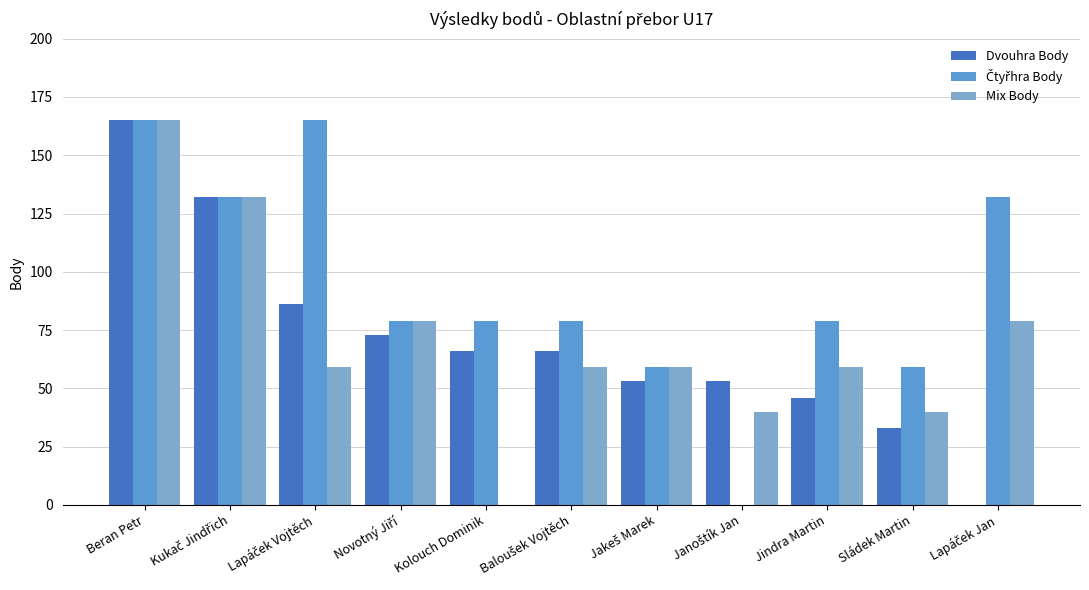

Reading right to left, transcribe all the data shown in this chart.

Dvouhra Body: Lapáček Jan=0	Sládek Martin=33	Jindra Martin=46	Janoštík Jan=53	Jakeš Marek=53	Baloušek Vojtěch=66	Kolouch Dominik=66	Novotný Jiří=73	Lapáček Vojtěch=86	Kukač Jindřich=132	Beran Petr=165
Čtyřhra Body: Lapáček Jan=132	Sládek Martin=59	Jindra Martin=79	Janoštík Jan=0	Jakeš Marek=59	Baloušek Vojtěch=79	Kolouch Dominik=79	Novotný Jiří=79	Lapáček Vojtěch=165	Kukač Jindřich=132	Beran Petr=165
Mix Body: Lapáček Jan=79	Sládek Martin=40	Jindra Martin=59	Janoštík Jan=40	Jakeš Marek=59	Baloušek Vojtěch=59	Kolouch Dominik=0	Novotný Jiří=79	Lapáček Vojtěch=59	Kukač Jindřich=132	Beran Petr=165